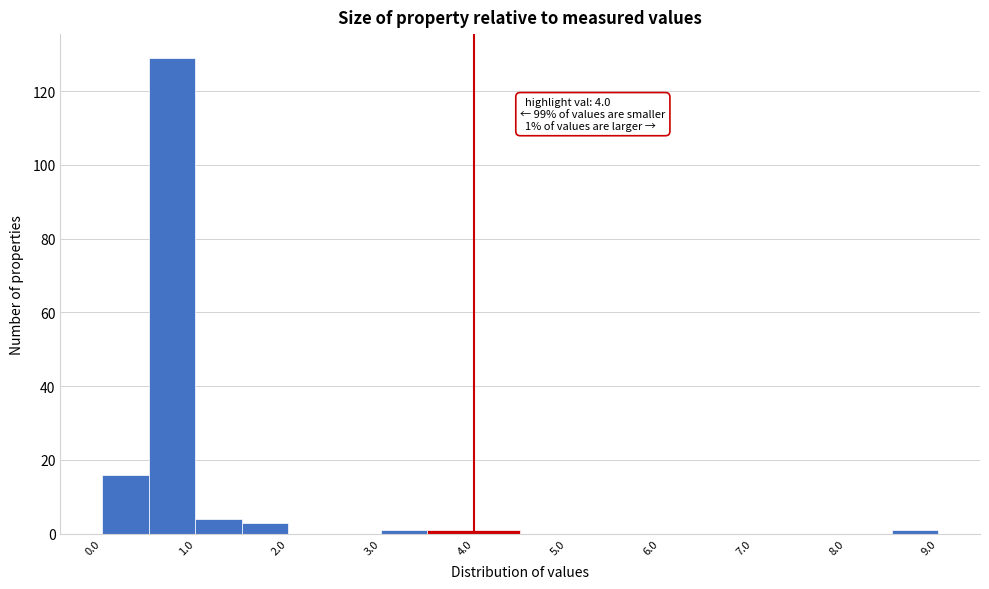

Which range on the x-axis has the tallest bar?

0.5 to 1.0